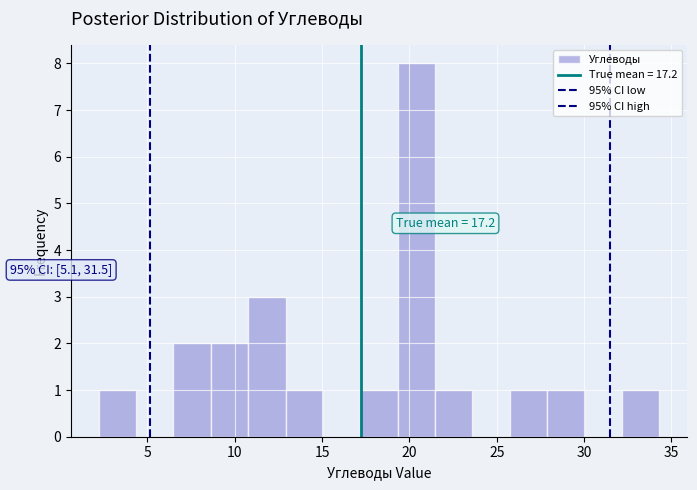

Over which range of the x-axis is the bar tallest?

19.5 to 21.5